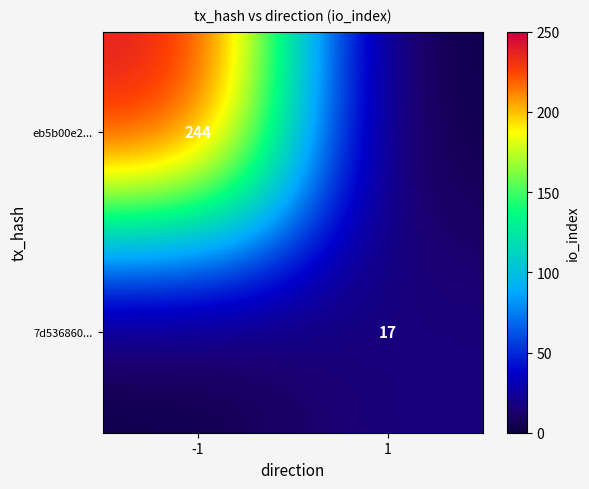

Is it true that eb5b00e2... equals 70 at -1?

False